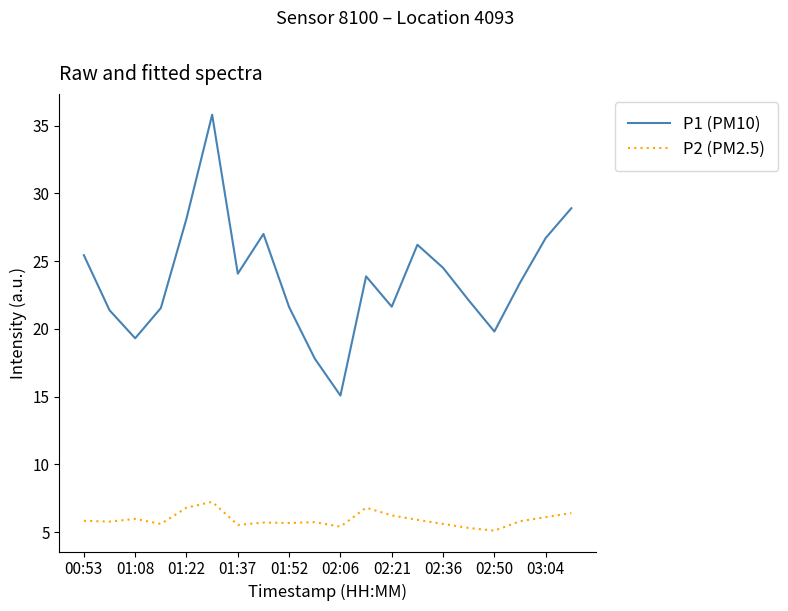

What is the maximum value shown in the chart?

35.8